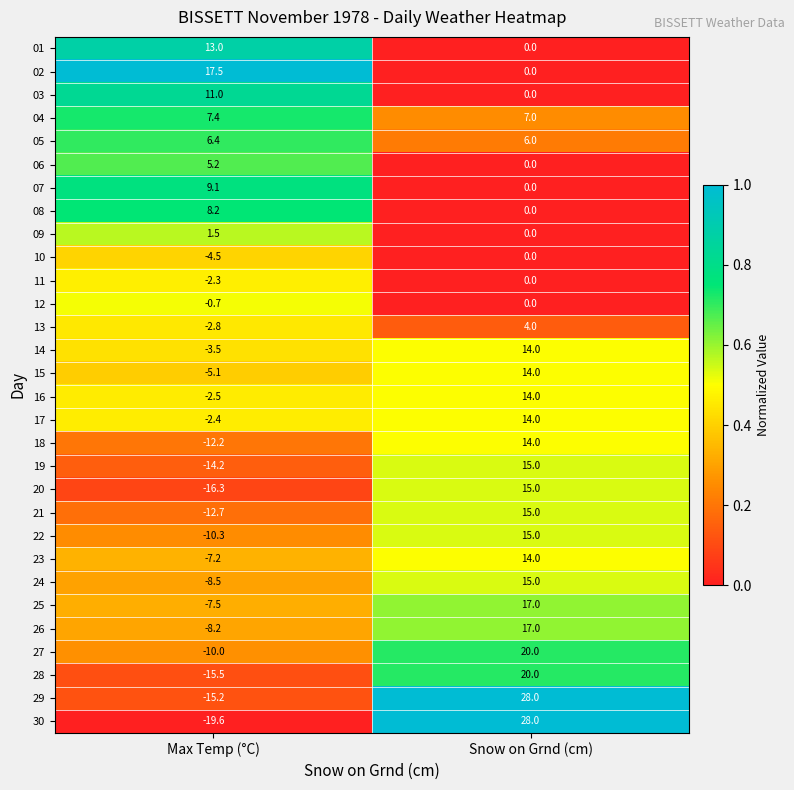

What is the total value across all series at Max Temp (°C)?

-101.9